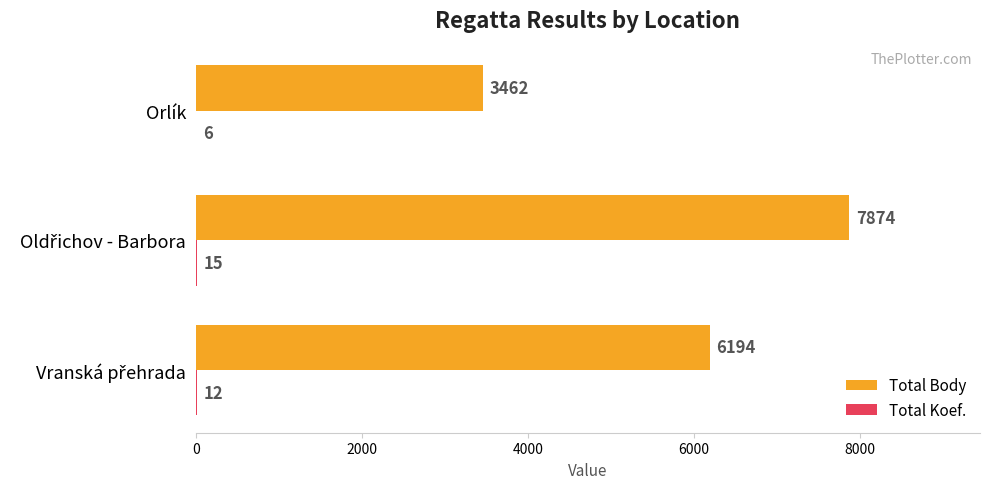

What is the greatest value displayed?

7874